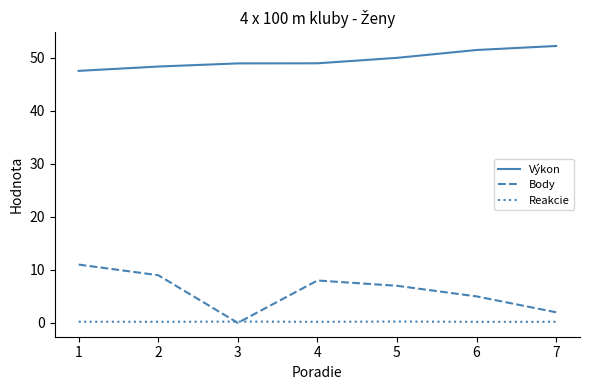

Which series has the largest range (max minus min)?

Body